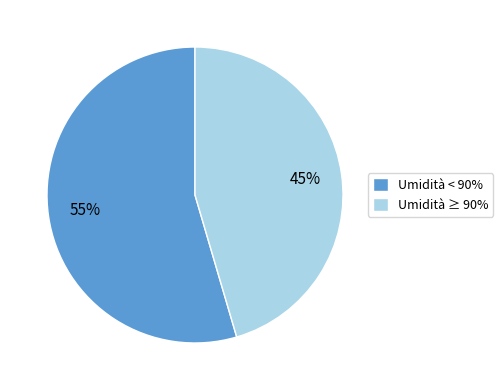

To the nearest percent, what is the average slice percentage?

50%